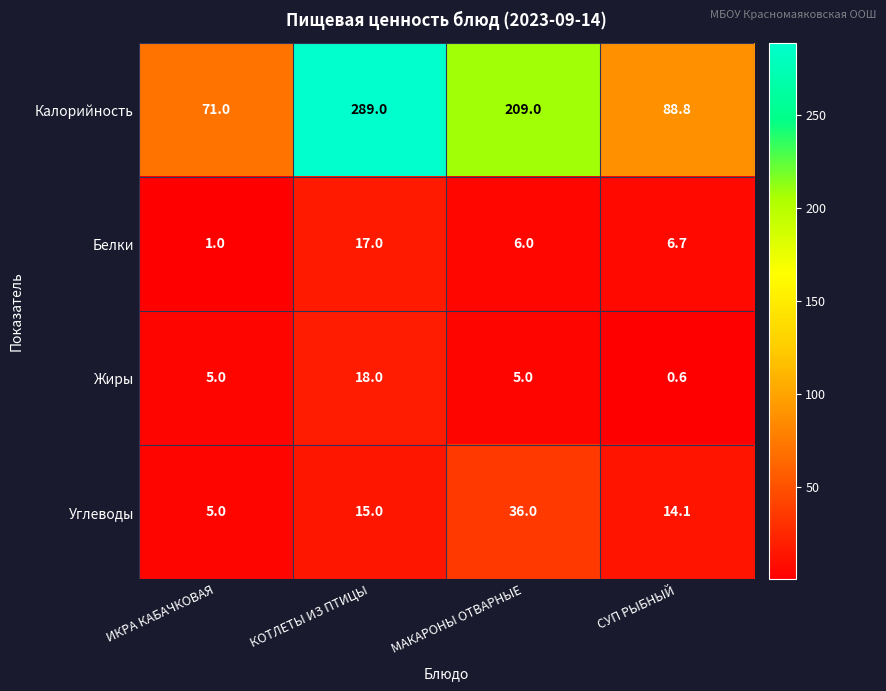

Which series changed the most between КОТЛЕТЫ ИЗ ПТИЦЫ and МАКАРОНЫ ОТВАРНЫЕ?

Калорийность